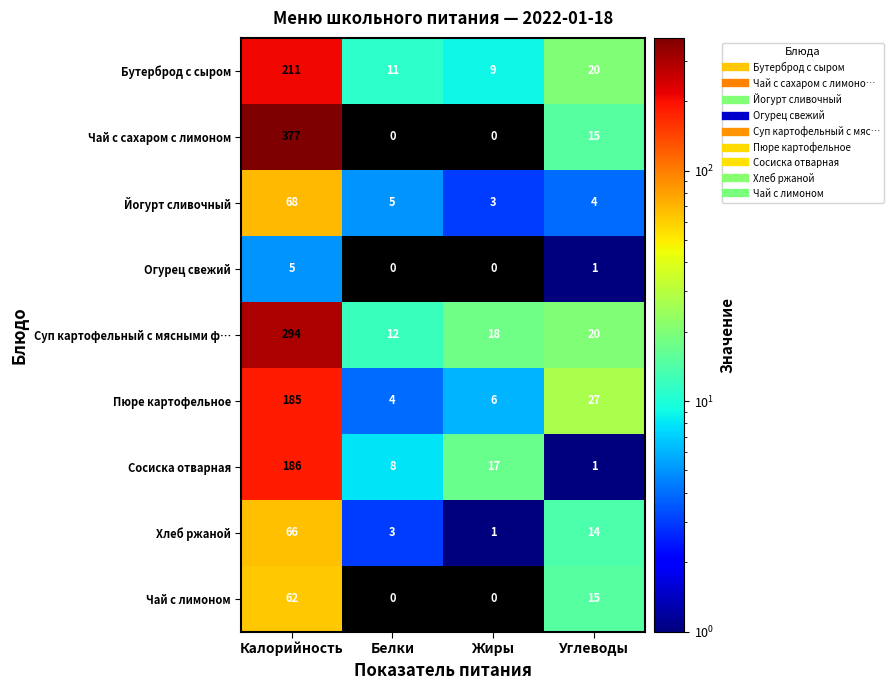

Read the Пюре картофельное value at Жиры.

6